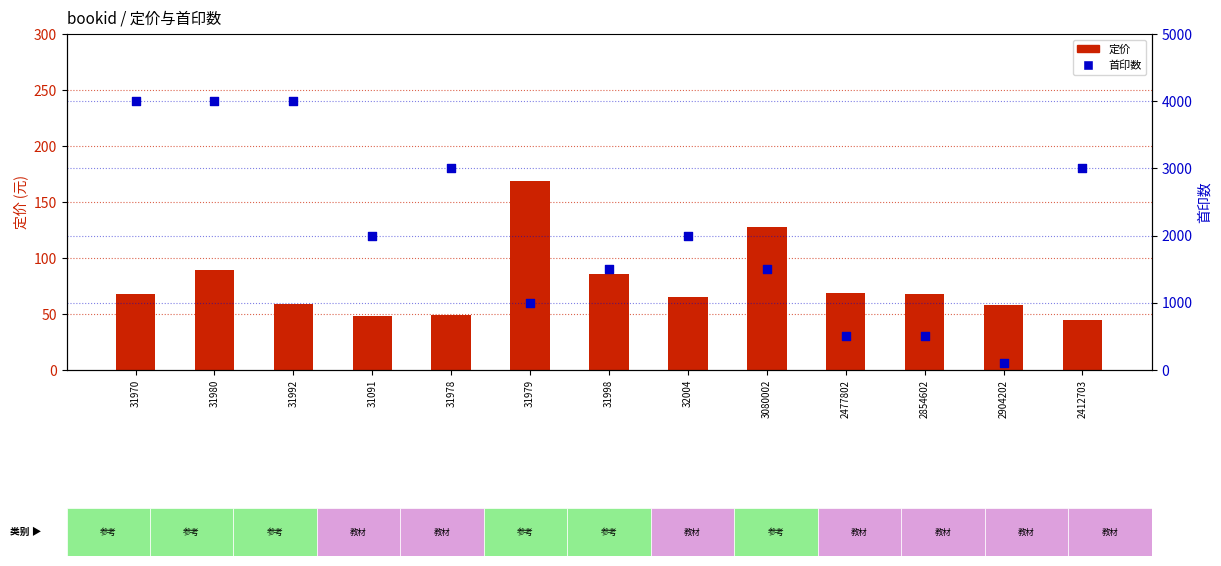

At how many categories does at least one series exceed 2599?

5